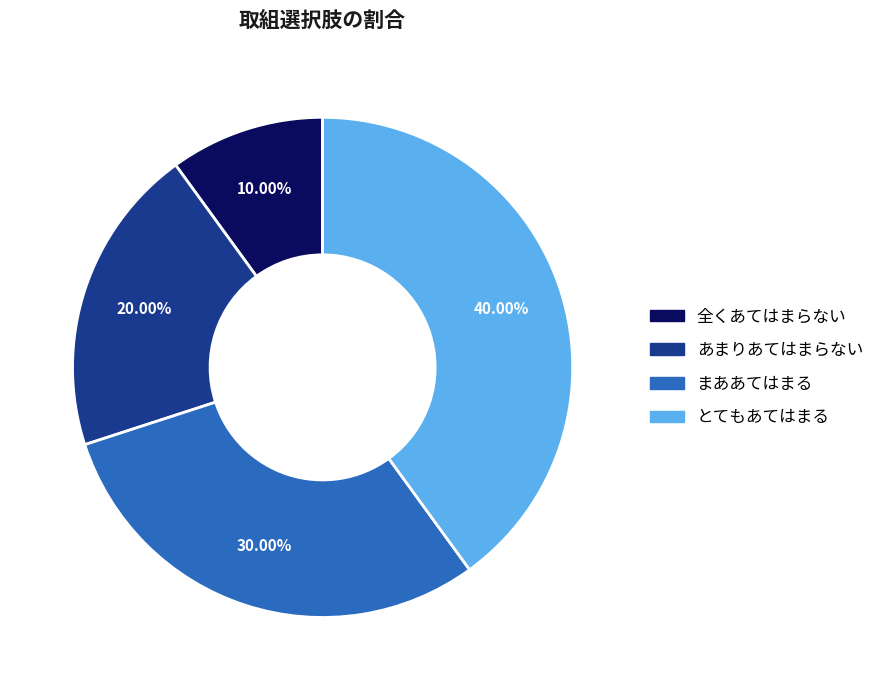

Is there a majority slice in this chart?

No